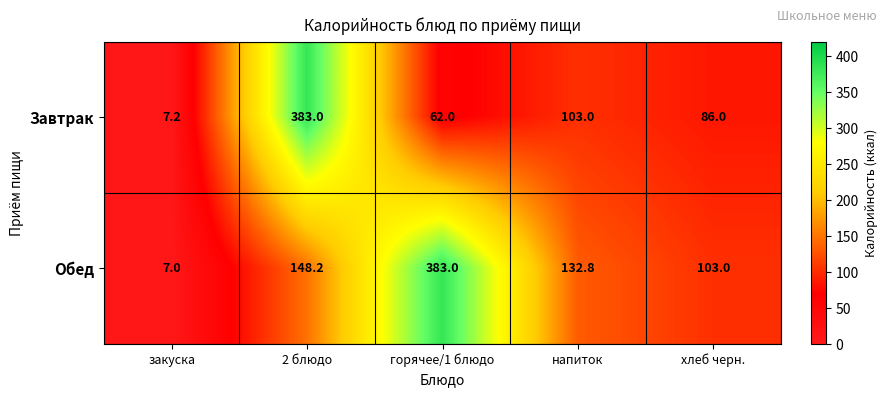

Which series changed the most between 2 блюдо and хлеб черн.?

Завтрак